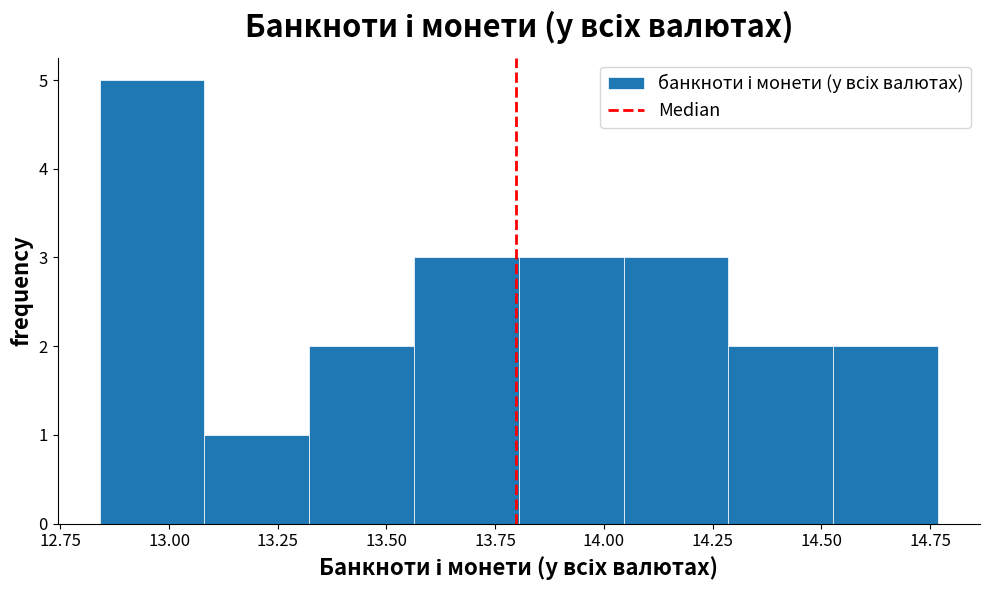

Reading left to right, transcribe this chart: for each bar, give the range it covers on the x-axis and its height. Neither the bar edges nor the heights are printed on the chart, so give them approximately, as read against the axes.

12.85 to 13.10: 5
13.10 to 13.30: 1
13.30 to 13.55: 2
13.55 to 13.80: 3
13.80 to 14.05: 3
14.05 to 14.30: 3
14.30 to 14.55: 2
14.55 to 14.75: 2